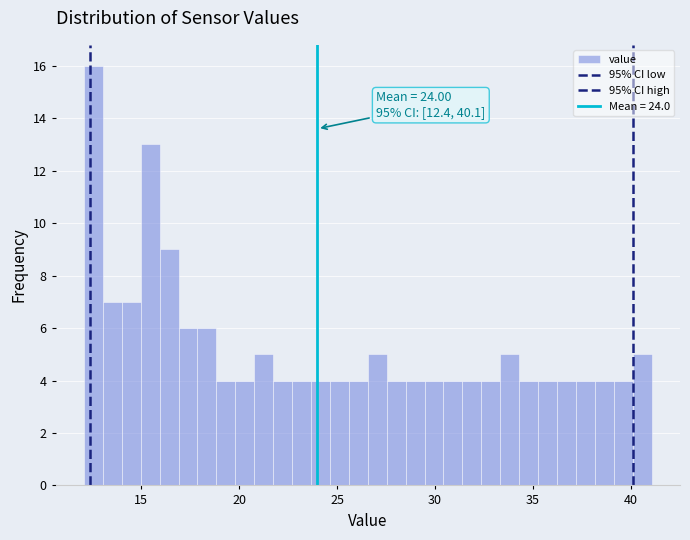

Around what value on the x-axis is the tallest bar? Give the approximate position of its centre, as read against the axis.

12.5